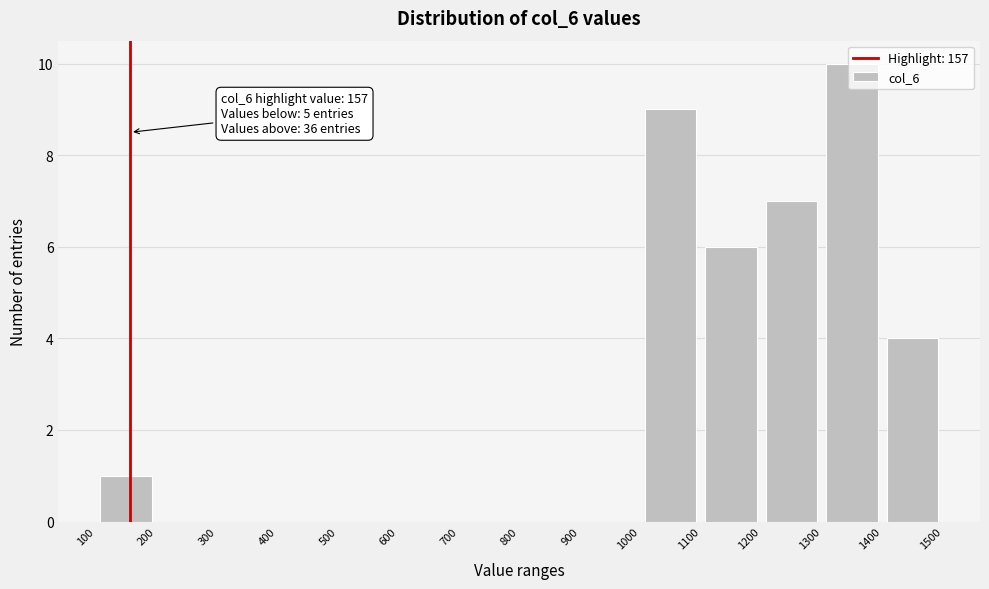

Over which range of the x-axis is the bar tallest?

1300 to 1400